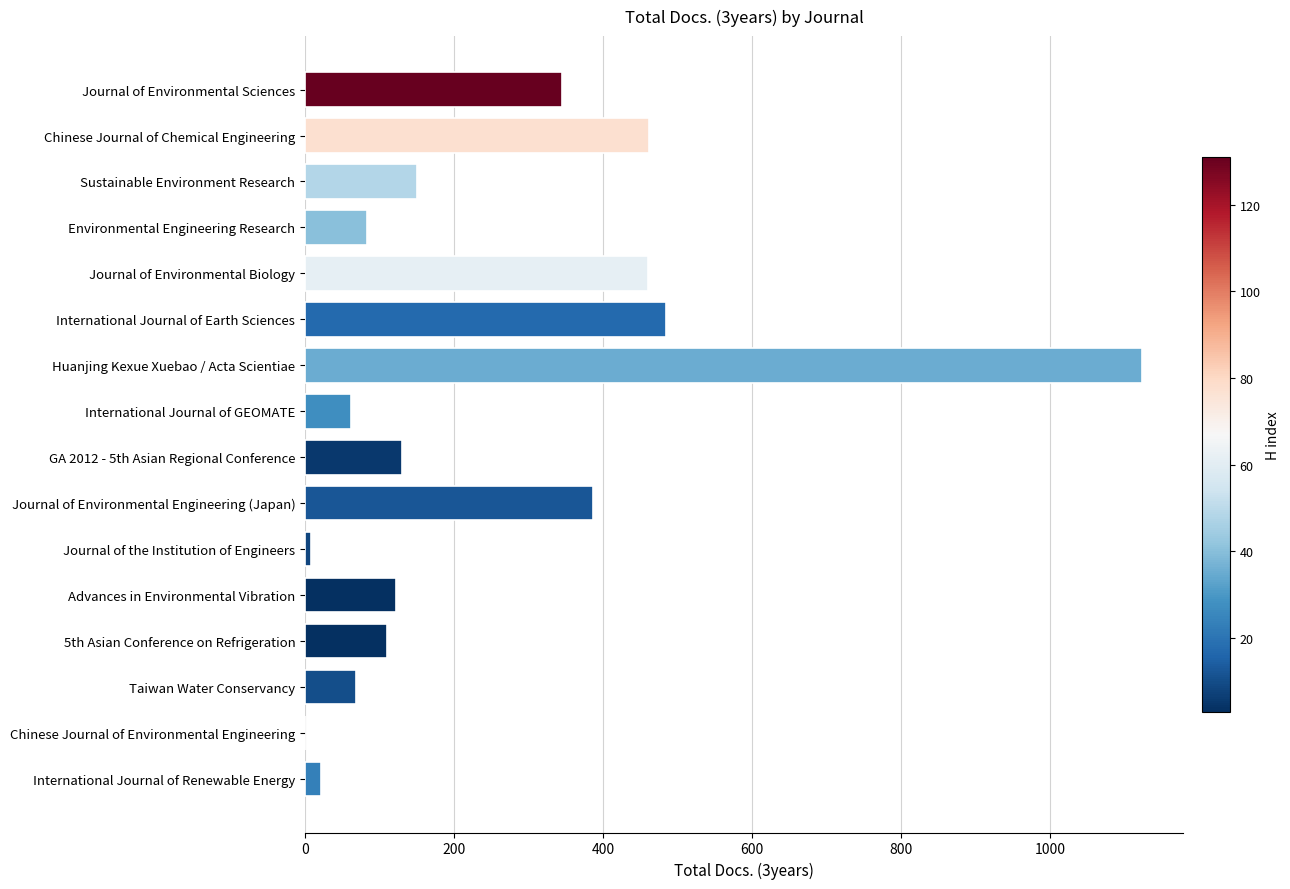

How many positive values are there?

15